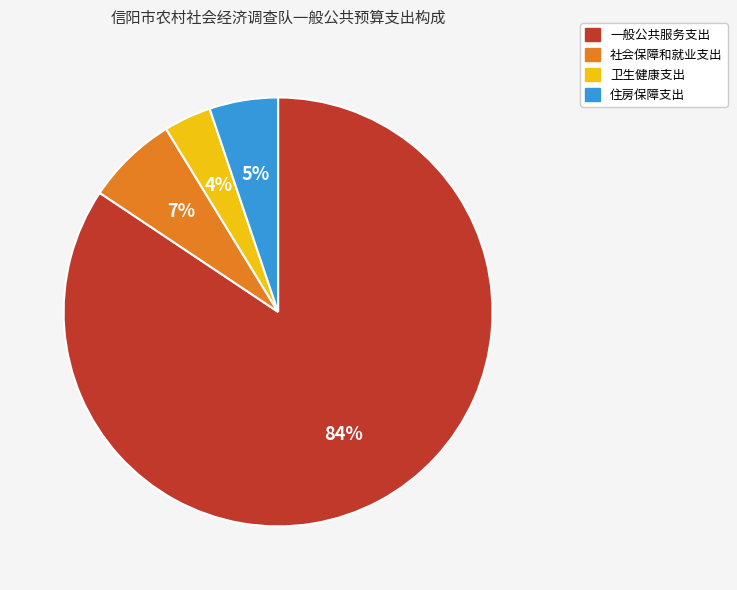

To the nearest percent, what is the combined percentage of 社会保障和就业支出 and 住房保障支出?

12%